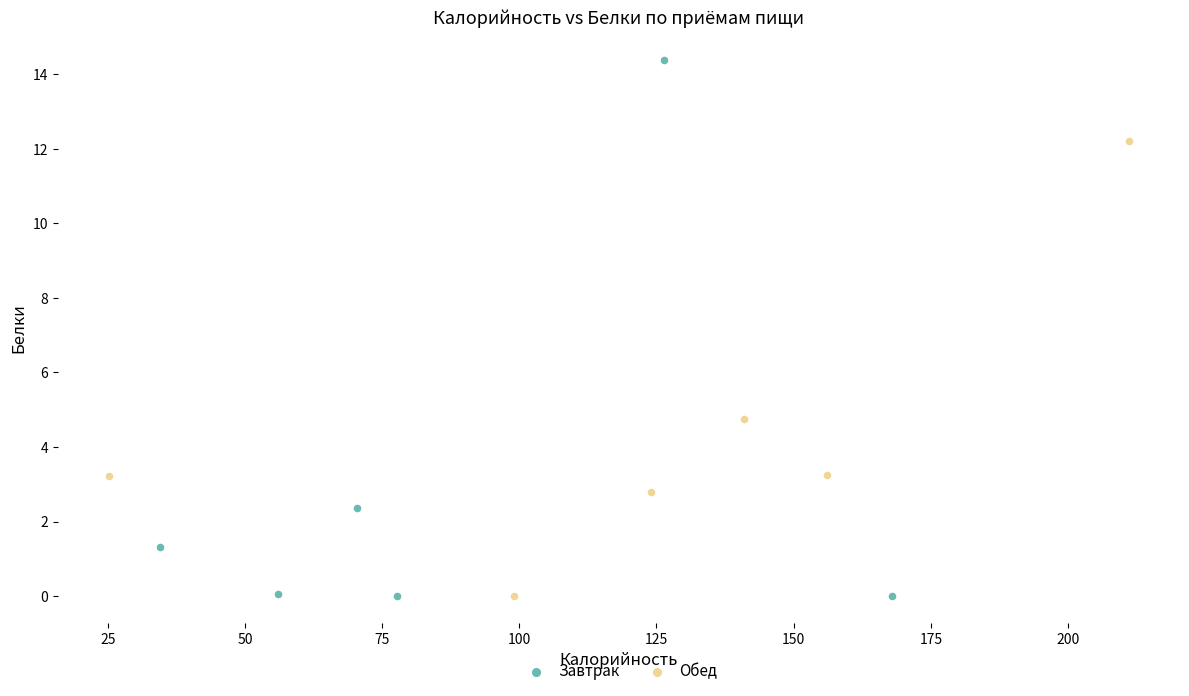

Which series contains the highest Y value?

Завтрак